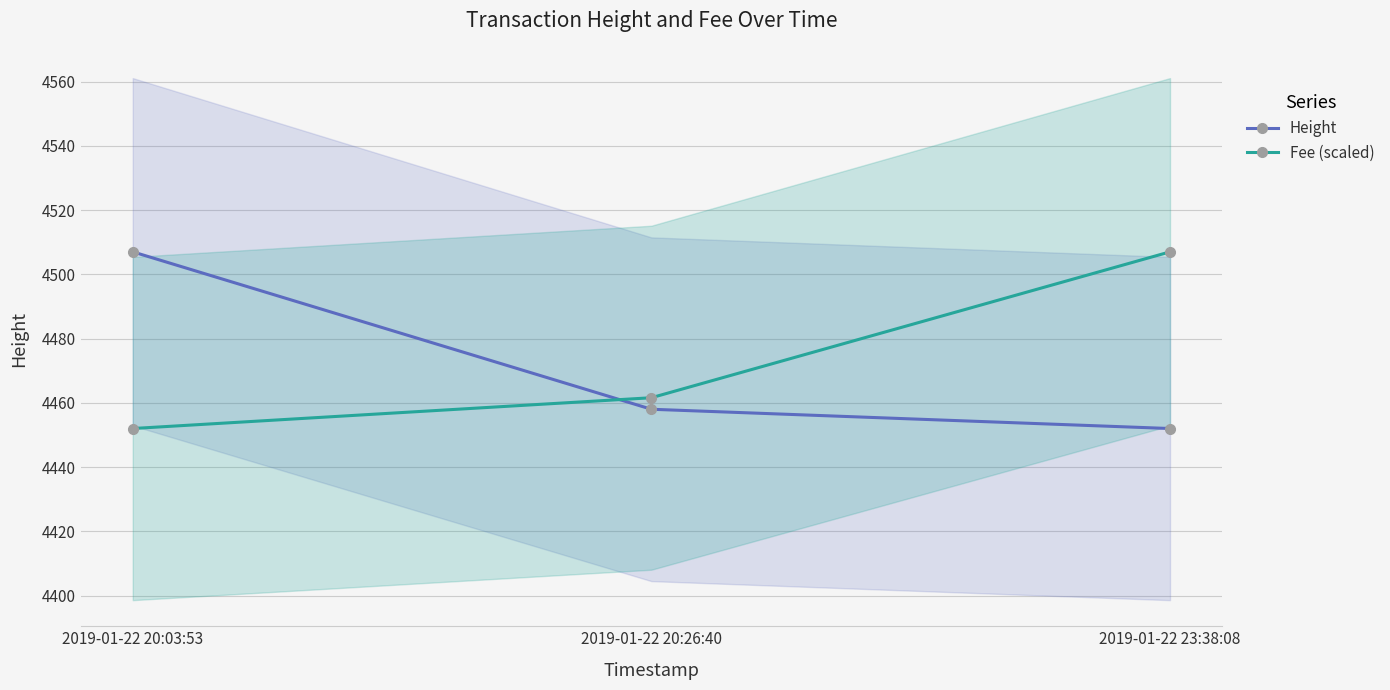

How many distinct data groups are displayed?

2